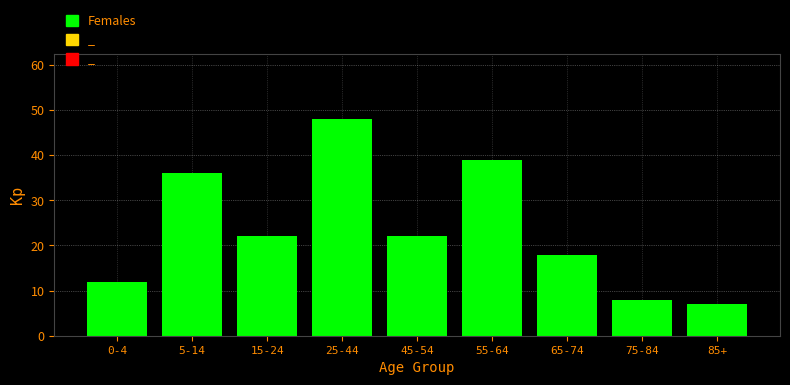

Reading left to right, extract all data points from this chart.

12	36	22	48	22	39	18	8	7